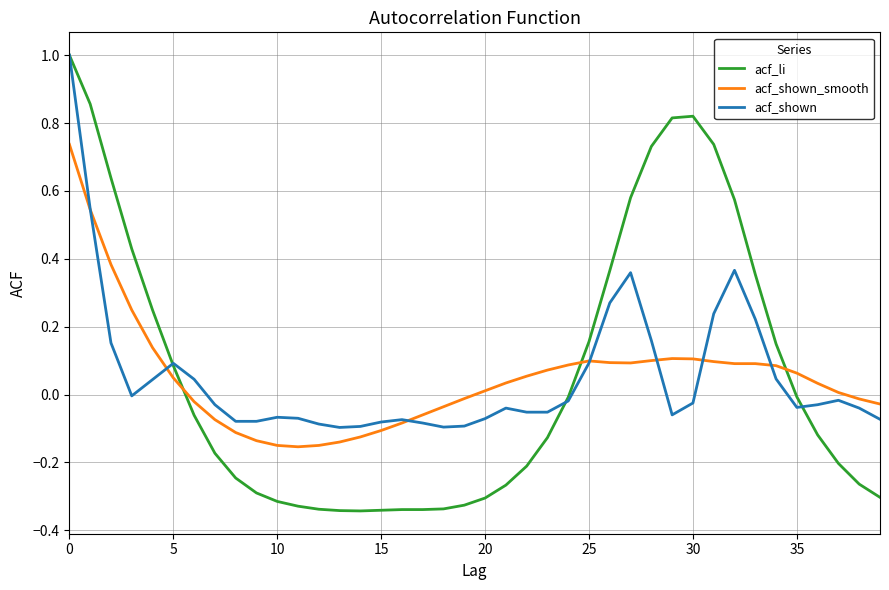

After their last crossing, which series has the higher values: acf_shown_smooth or acf_shown?

acf_shown_smooth